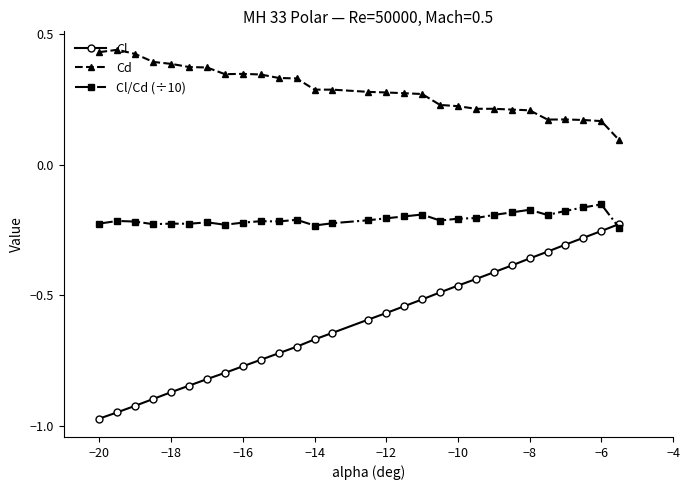

Rank the series by their average value, from highest to lowest.

Cd, Cl/Cd (÷10), Cl